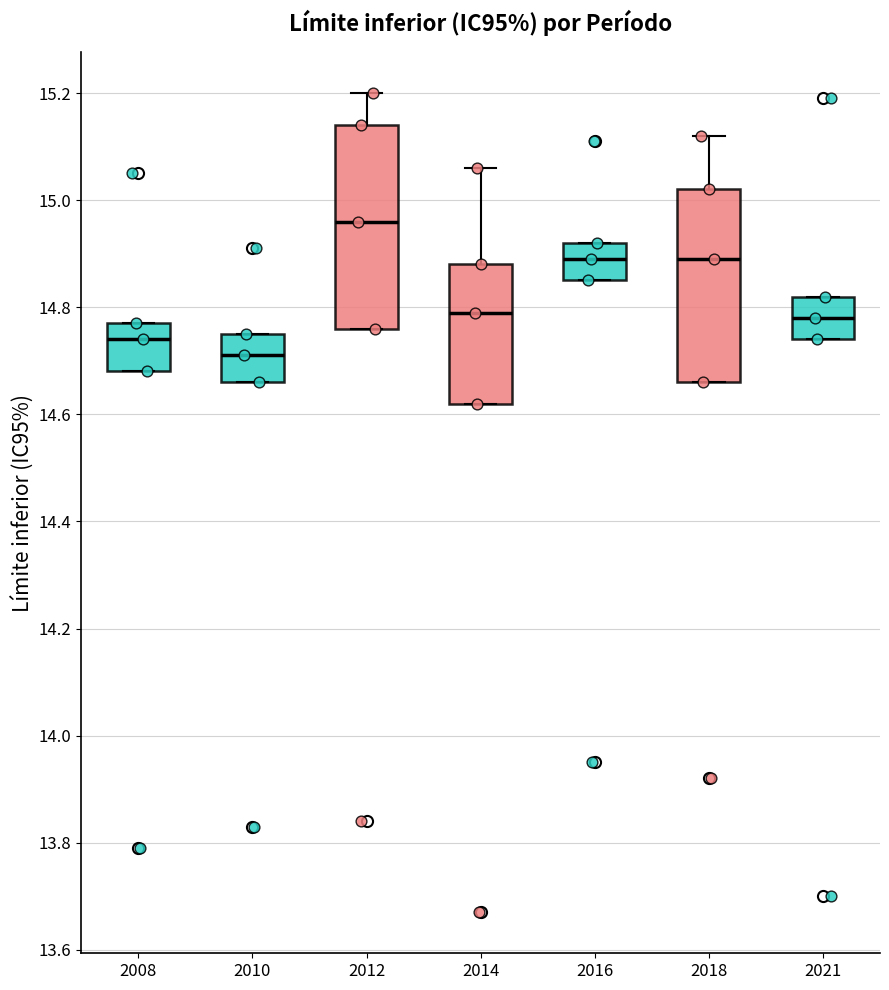

Reading left to right, transcribe this box plot: for each box, give where its median line is, the range the box spans, and where its two whiskers end, as read against the y-axis. The values are not printed on the chart, so give them approximately, as read against the axis.

2008: median 14.74, box 14.68 to 14.78, whiskers 14.68 to 14.78
2010: median 14.72, box 14.66 to 14.76, whiskers 14.66 to 14.76
2012: median 14.96, box 14.76 to 15.14, whiskers 14.76 to 15.20
2014: median 14.80, box 14.62 to 14.88, whiskers 14.62 to 15.06
2016: median 14.90, box 14.86 to 14.92, whiskers 14.86 to 14.92
2018: median 14.90, box 14.66 to 15.02, whiskers 14.66 to 15.12
2021: median 14.78, box 14.74 to 14.82, whiskers 14.74 to 14.82